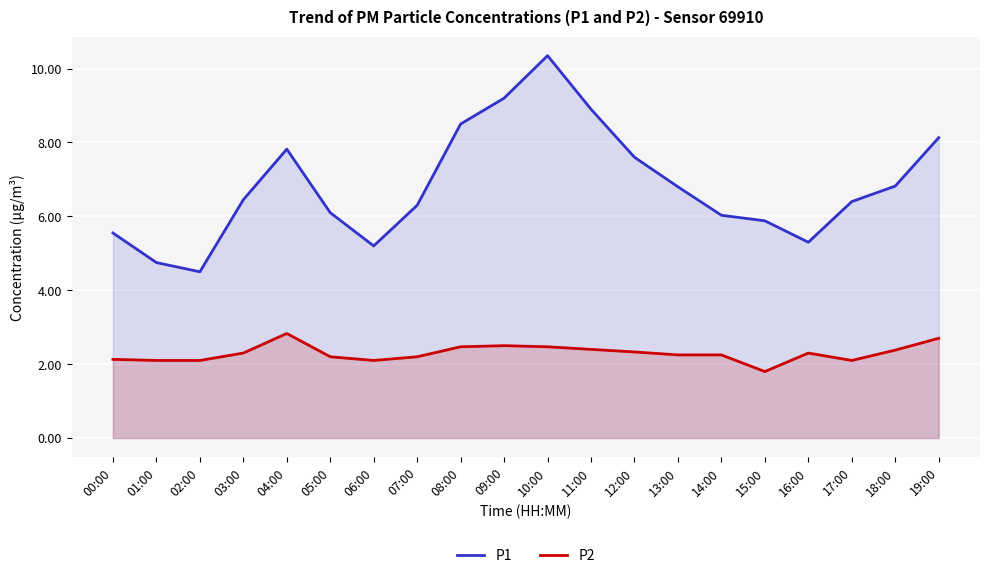

What are all the series names shown in the legend?

P1, P2